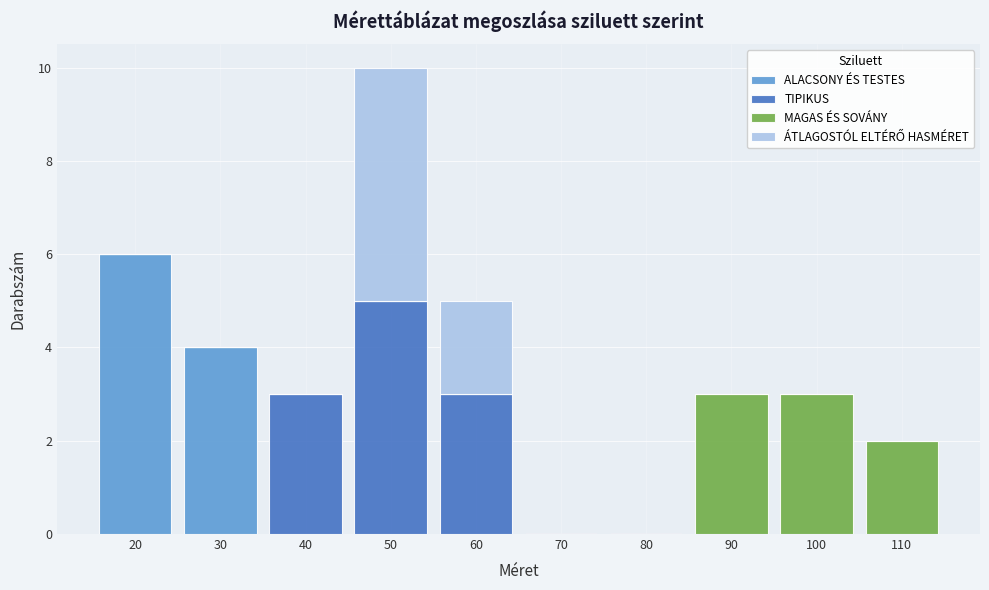

At which label does ALACSONY ÉS TESTES reach its peak?

20